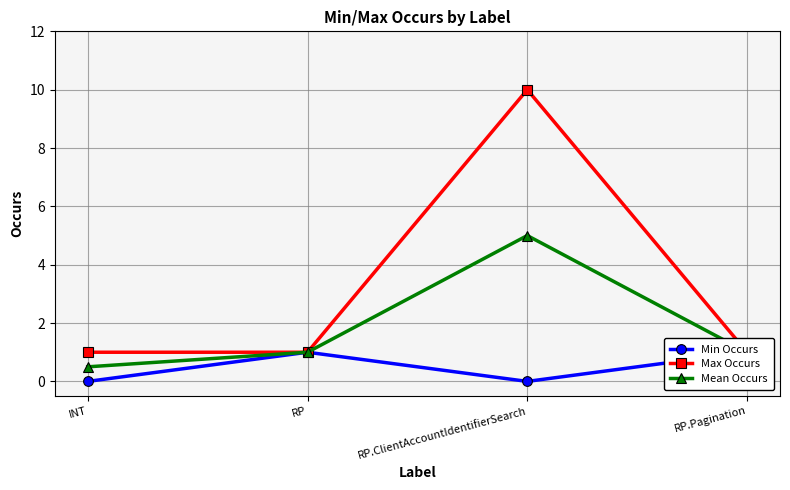

True or false: Max Occurs has more than 1 interior local peaks.

False